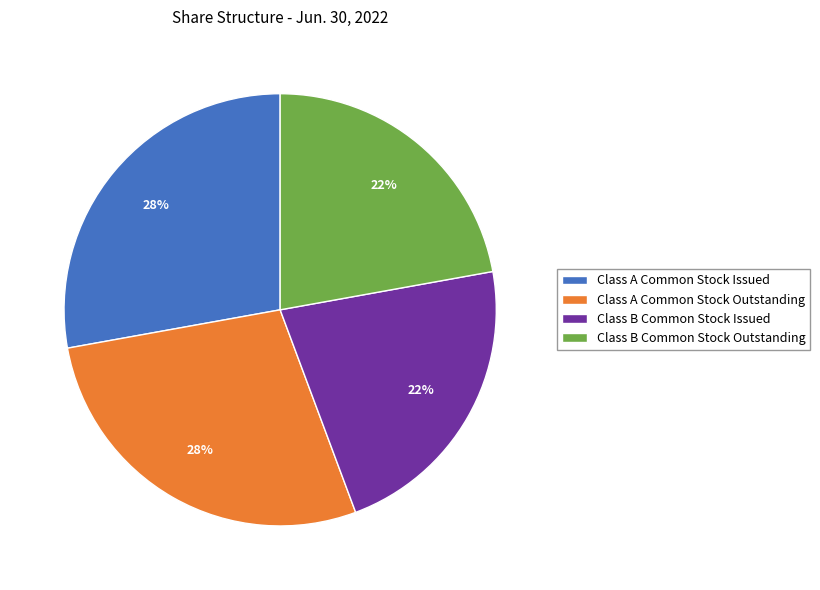

To the nearest percent, what portion does Class B Common Stock Outstanding represent?

22%